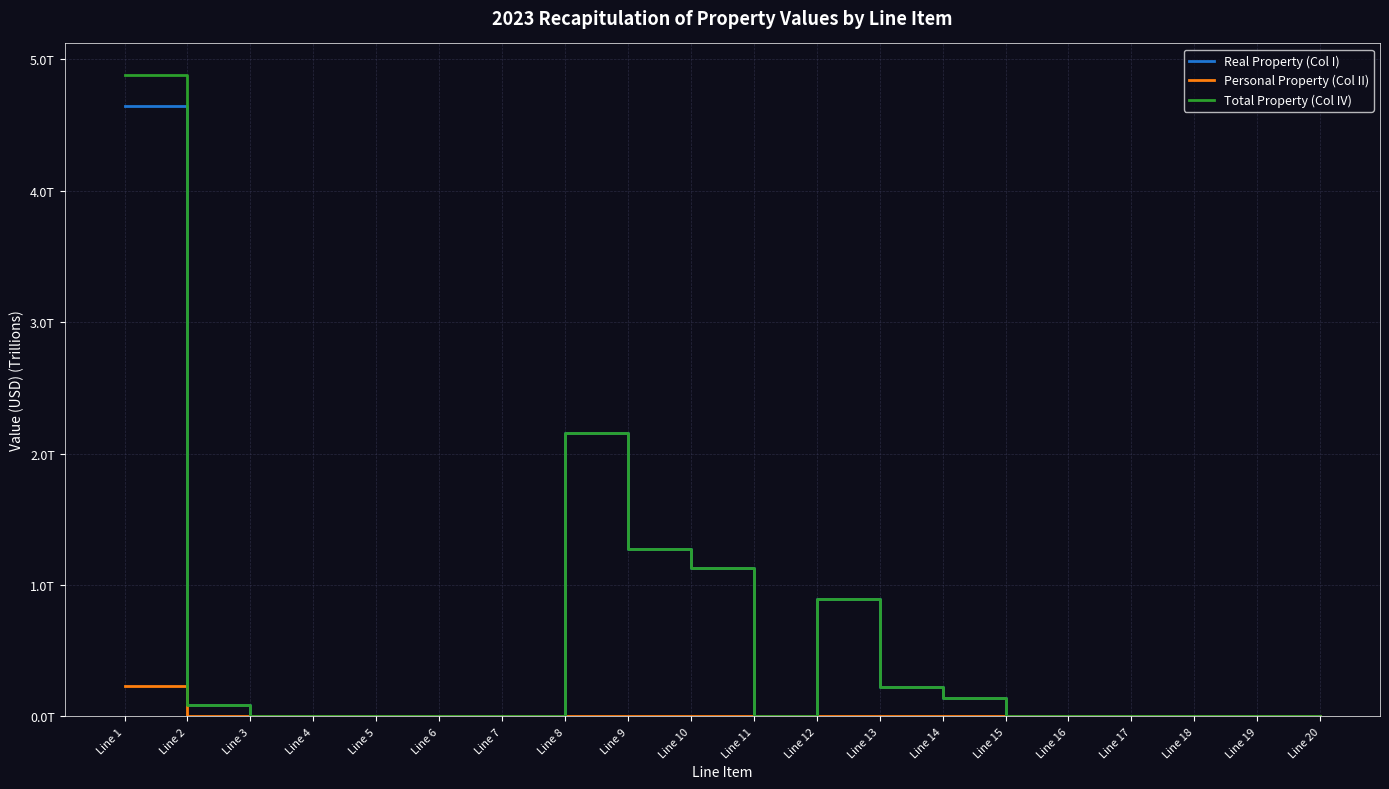

In Total Property (Col IV), how many points are lower than both neighbors (excluding endpoints)?

4